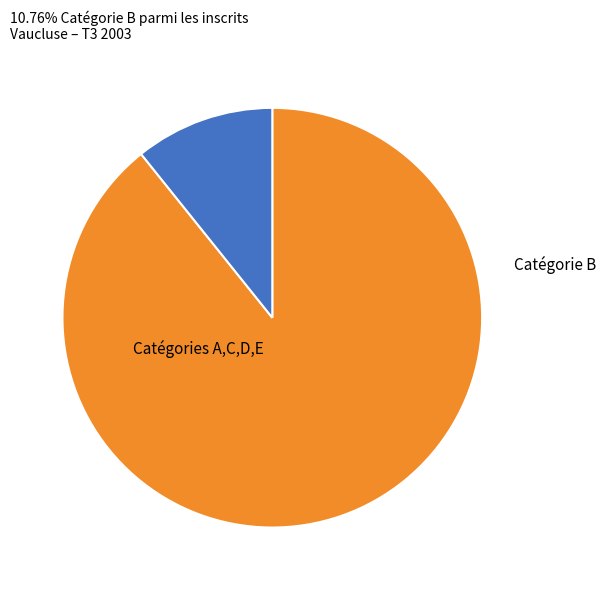

How many slices are in this pie chart?

2